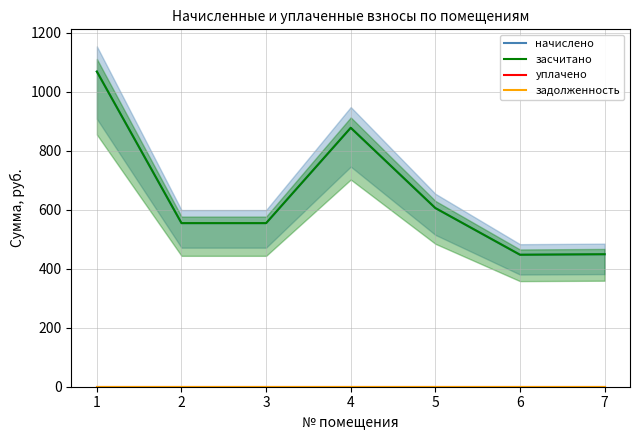

True or false: уплачено has a value of 0.0 at 5.

True